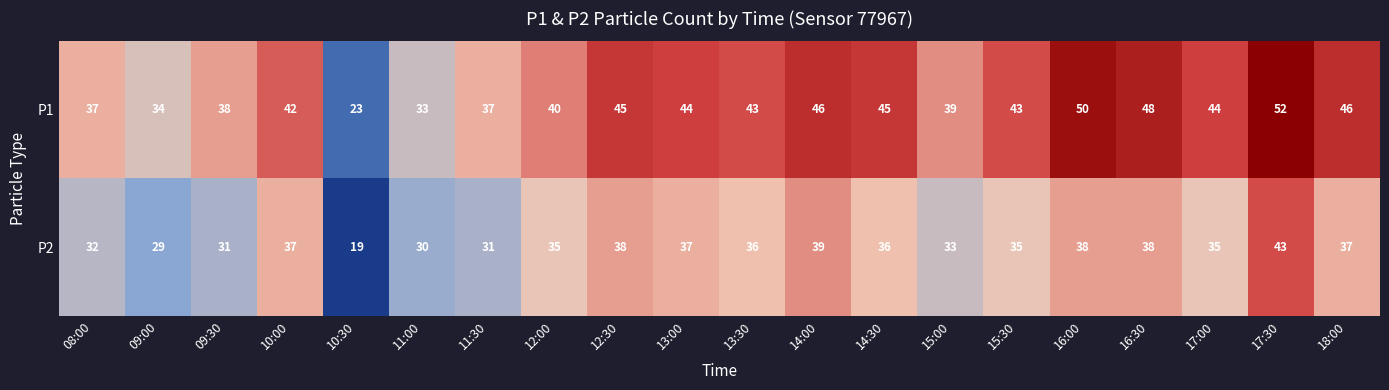

Rank the series at 09:00 from lowest to highest value.

P2, P1